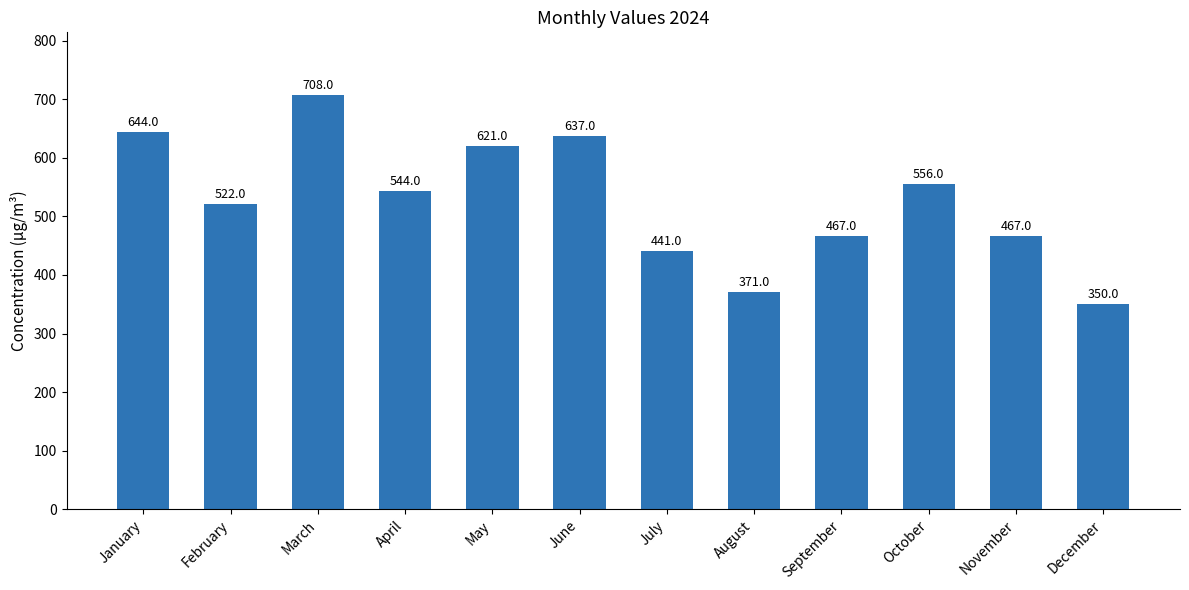

How many categories are shown in the chart?

12